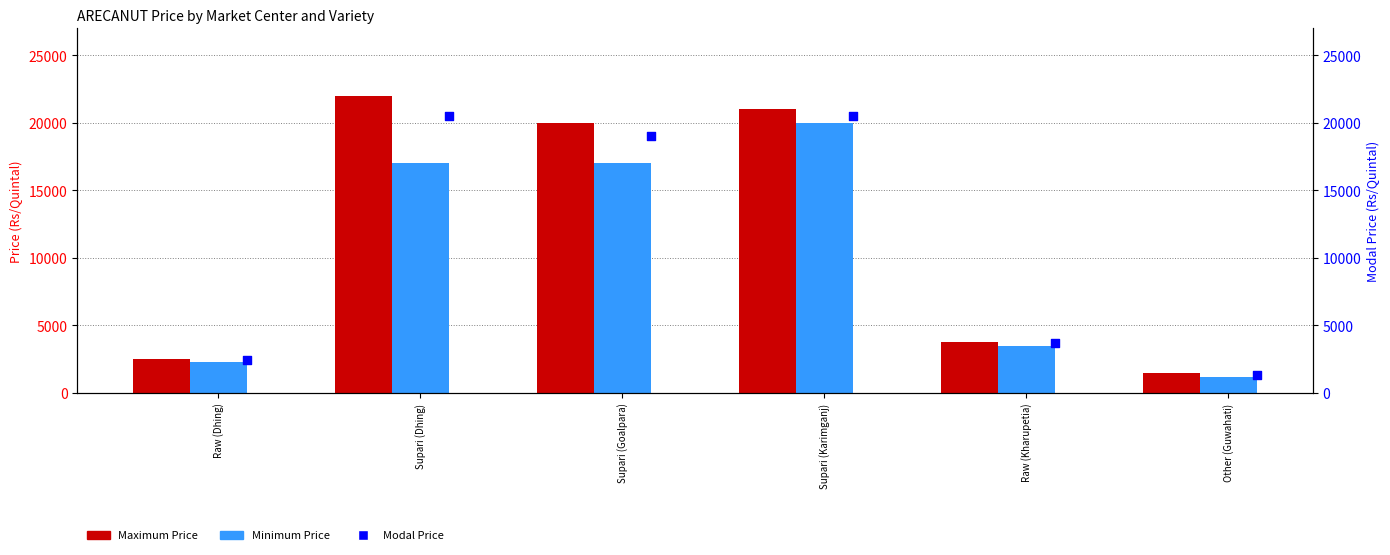

At which category is the sum across all series the highest?

Supari (Karimganj)